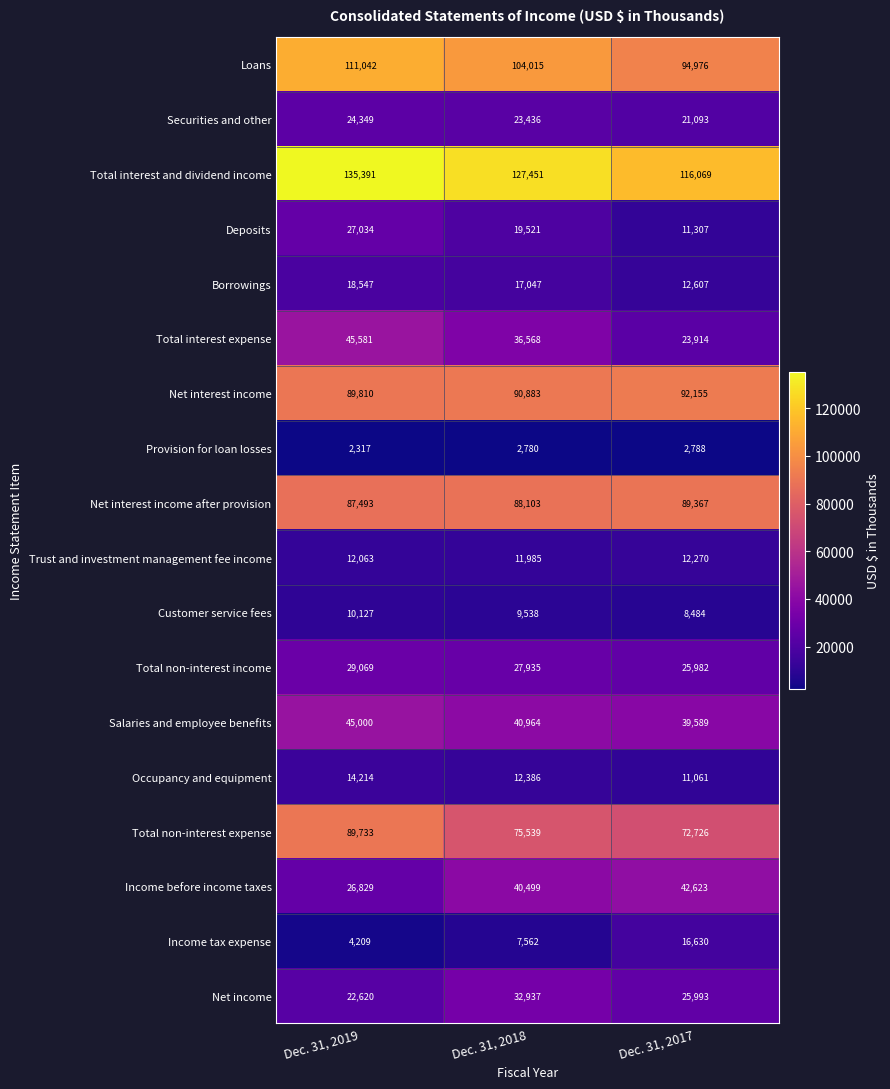

Which series has the largest total across all categories?

Total interest and dividend income